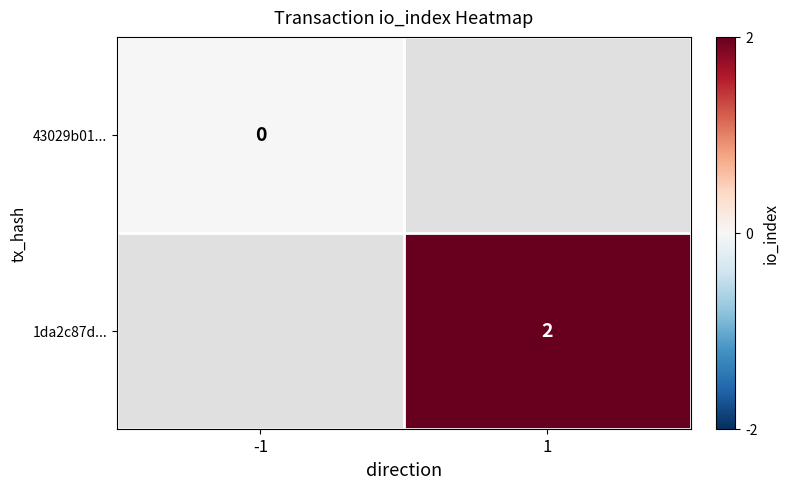

The value of 1da2c87d... at 1 is 2. True or false?

True